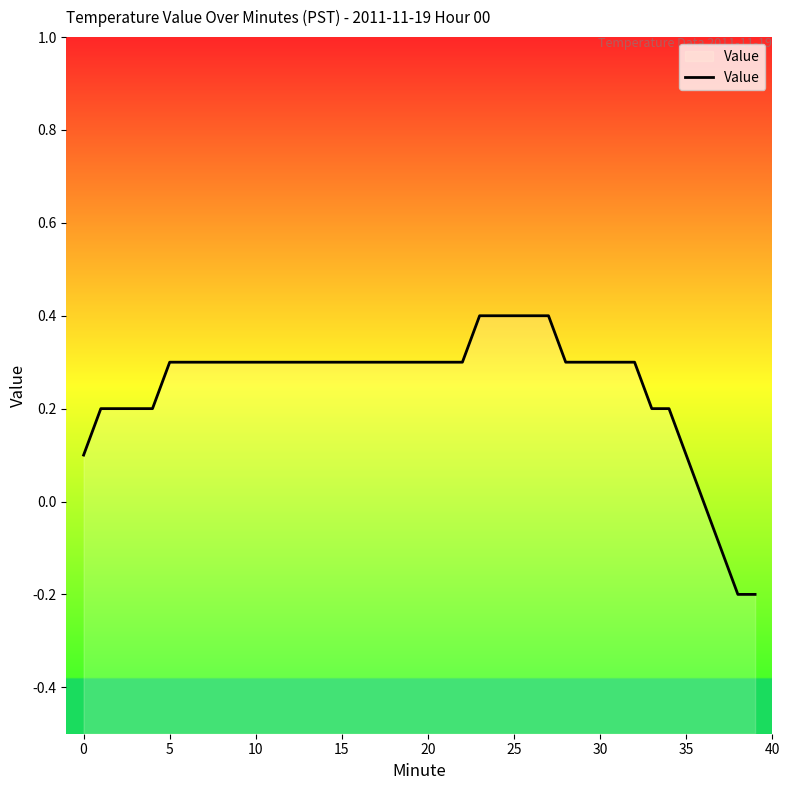

True or false: the data shows 0.3 at 10.

True